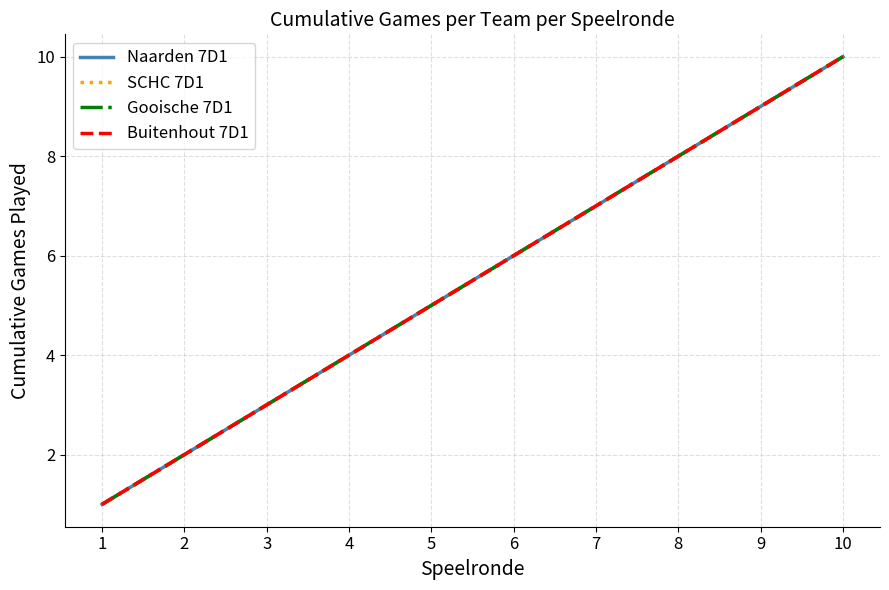

Does the chart display data point markers on the line(s)?

No